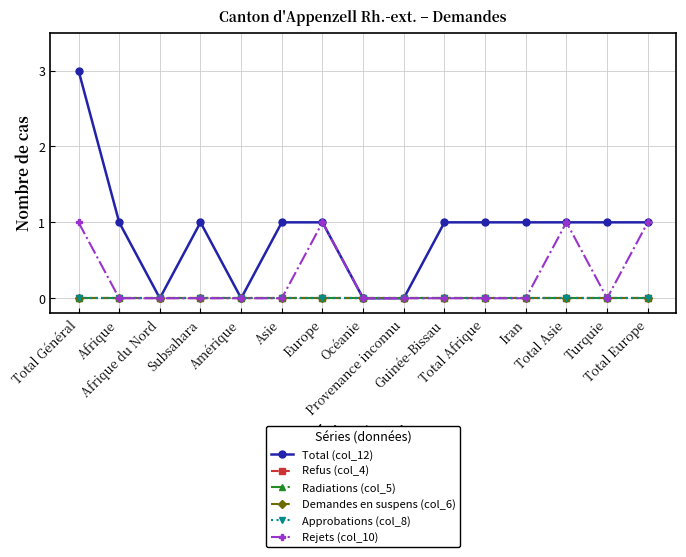

Does the chart have visible grid lines?

Yes